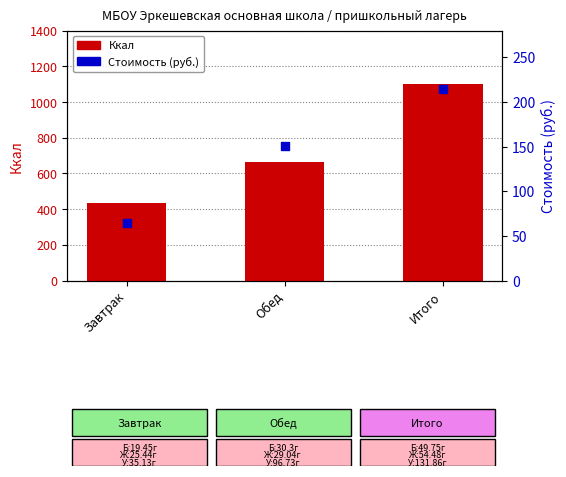

Which series contains the lowest Y value?

Стоимость (руб.)